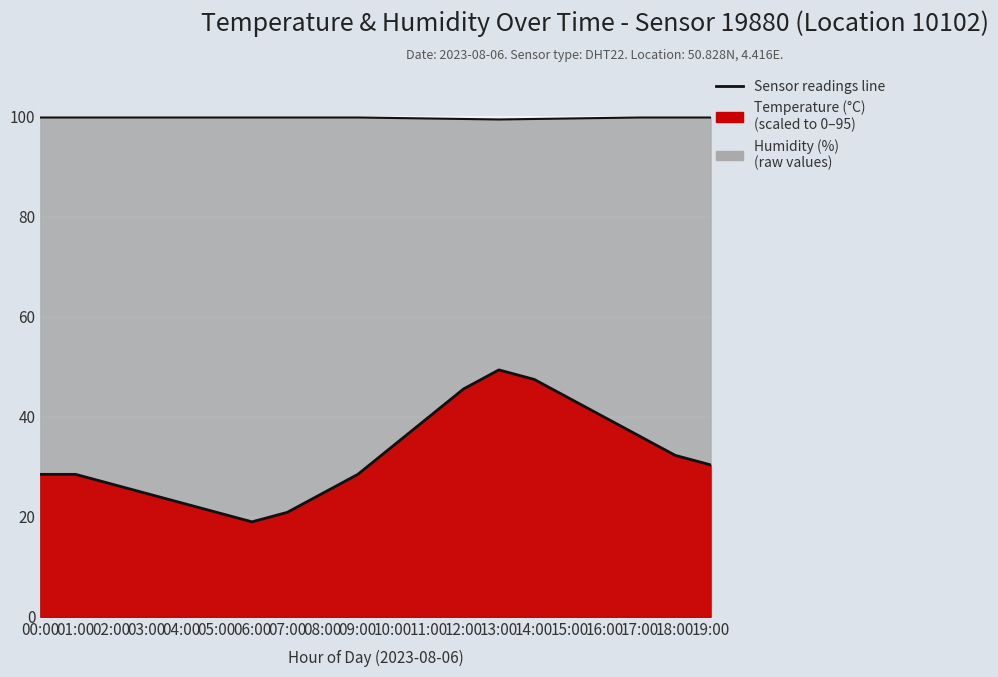

Count the humidity values in the range 99 to 100.

20